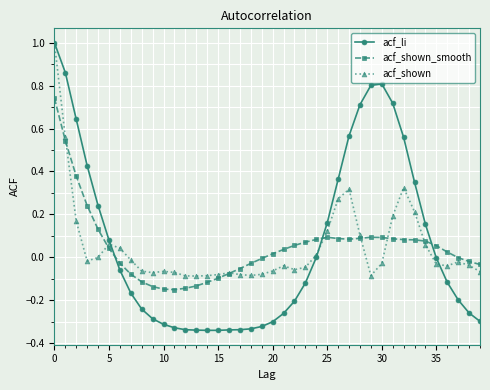

Which series has the widest spread of values?

acf_li